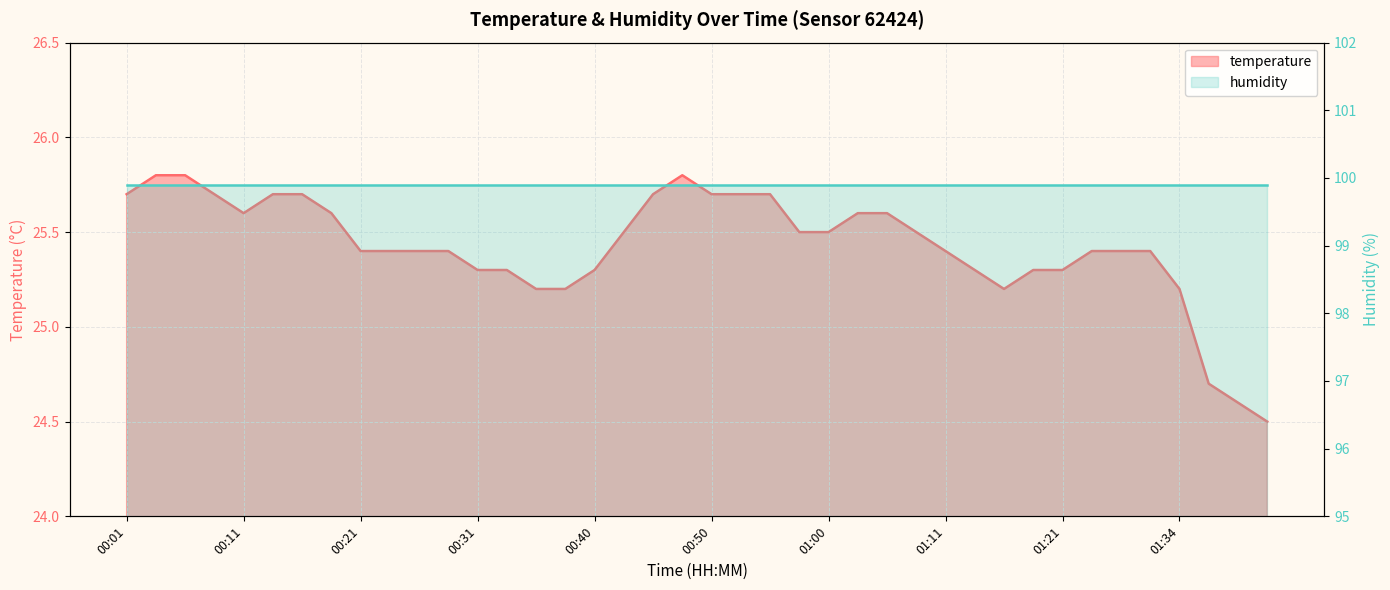

Reading left to right, list all the values displayed in this chart.

25.7	25.8	25.8	25.7	25.6	25.7	25.7	25.6	25.4	25.4	25.4	25.4	25.3	25.3	25.2	25.2	25.3	25.5	25.7	25.8	25.7	25.7	25.7	25.5	25.5	25.6	25.6	25.5	25.4	25.3	25.2	25.3	25.3	25.4	25.4	25.4	25.2	24.7	24.6	24.5